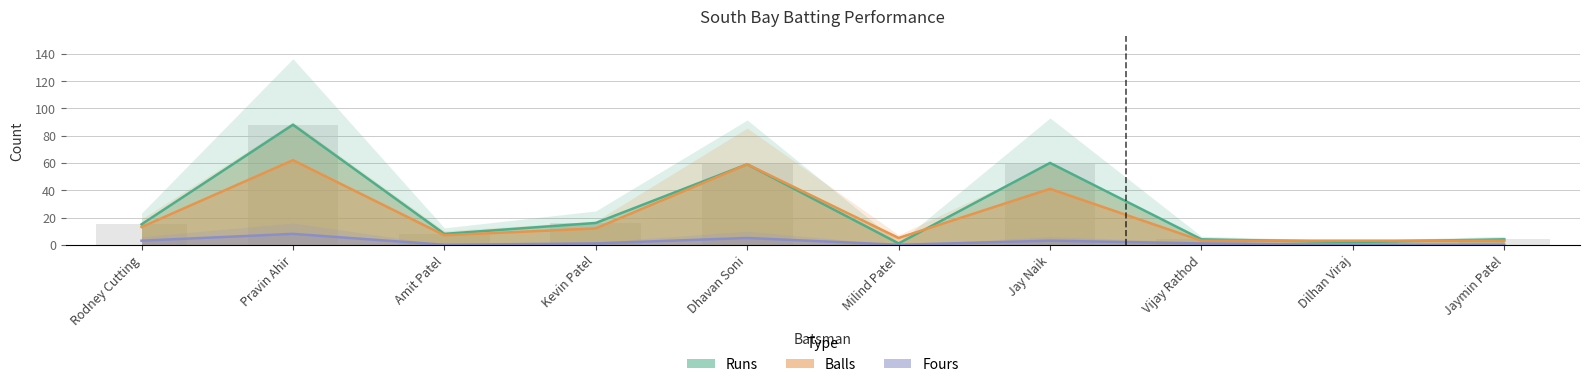

What is the difference between the maximum and minimum values in the Fours series?

8